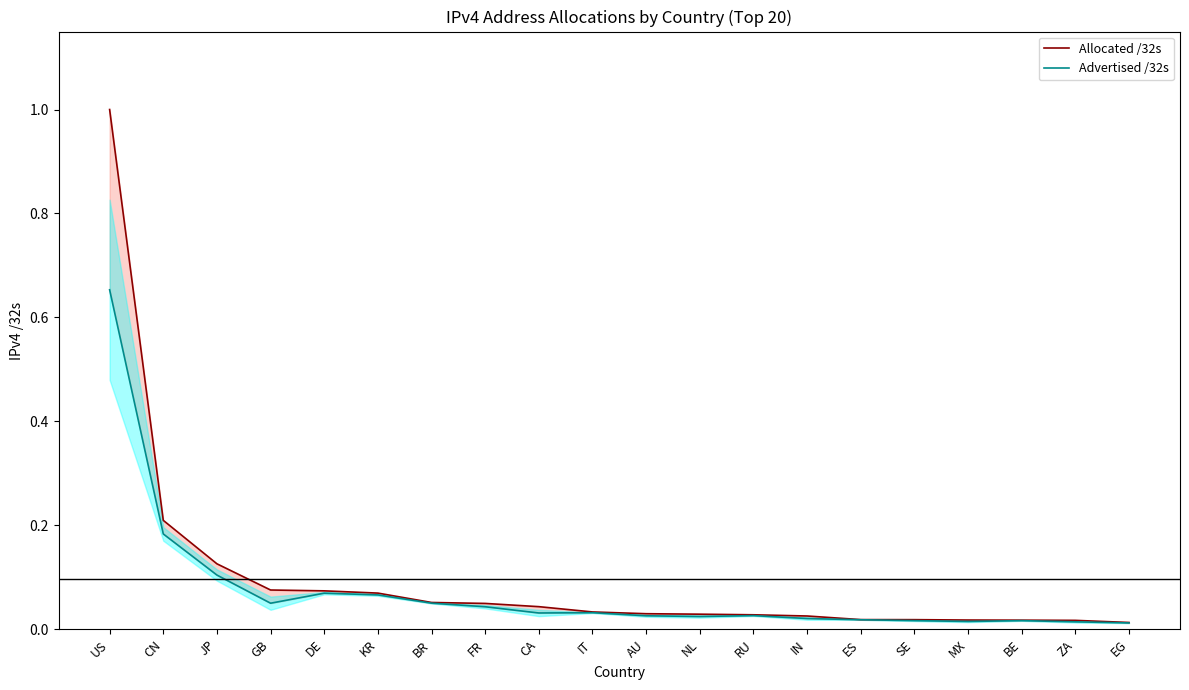

Count the number of categories in the chart.

20